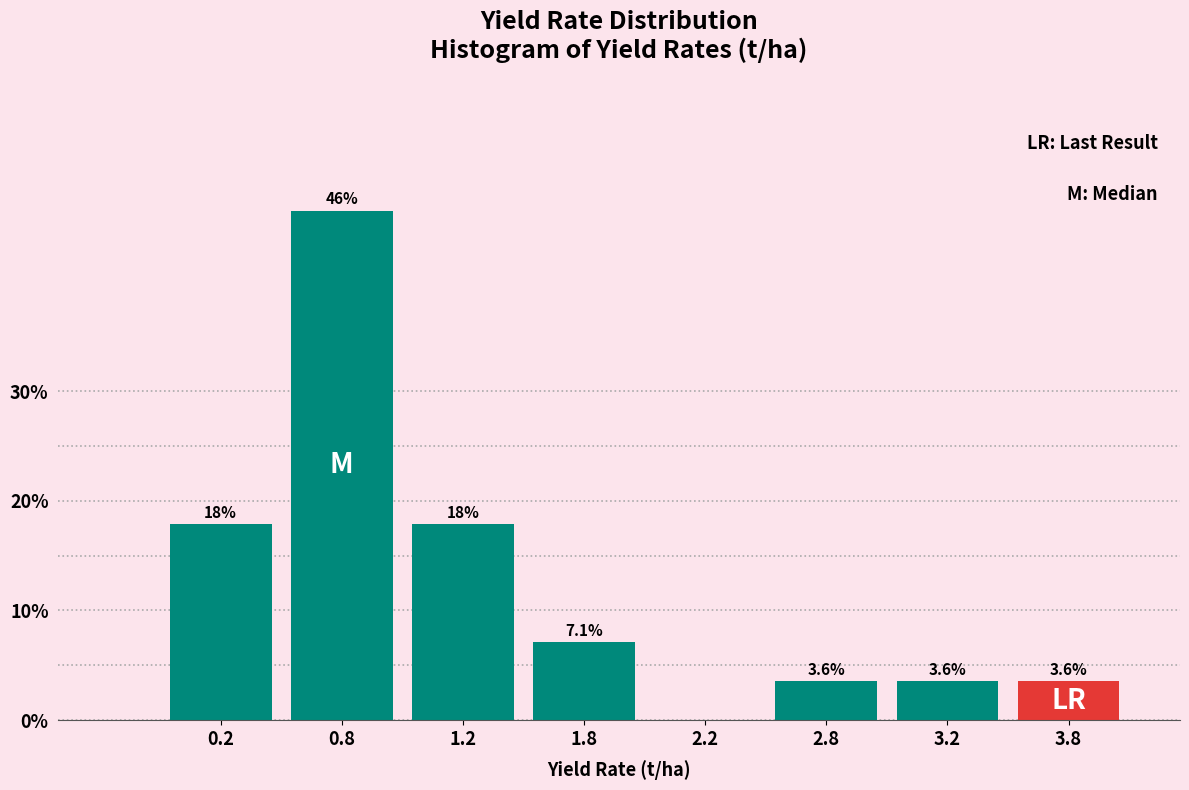

Reading left to right, extract all data points from this chart.

0.2=17.9	0.8=46.4	1.2=17.9	1.8=7.1	2.2=0.0	2.8=3.6	3.2=3.6	3.8=3.6